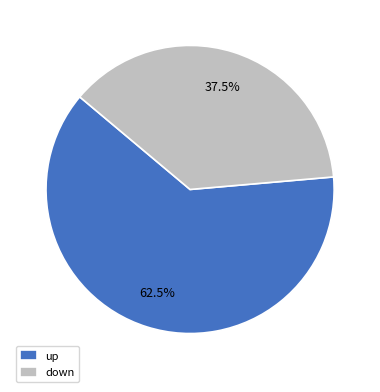

Between up and down, which is larger?

up